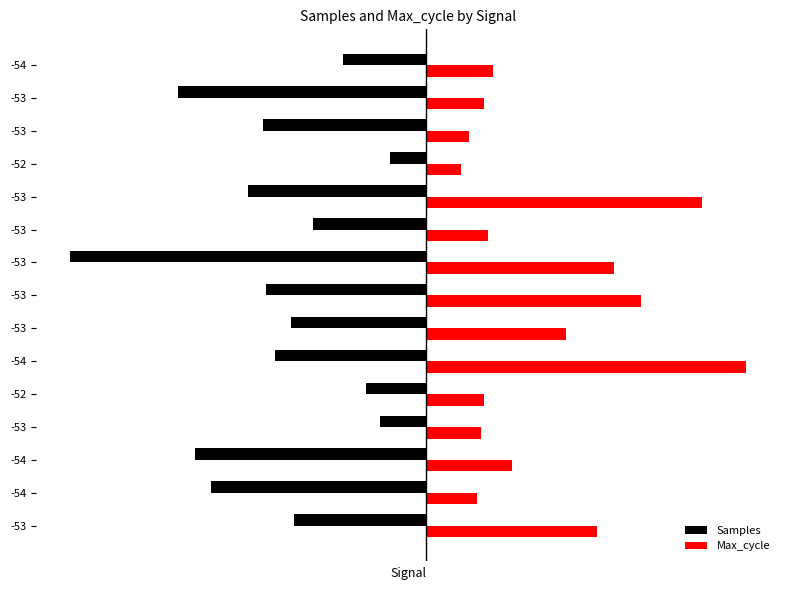

What are all the series names shown in the legend?

Samples, Max_cycle